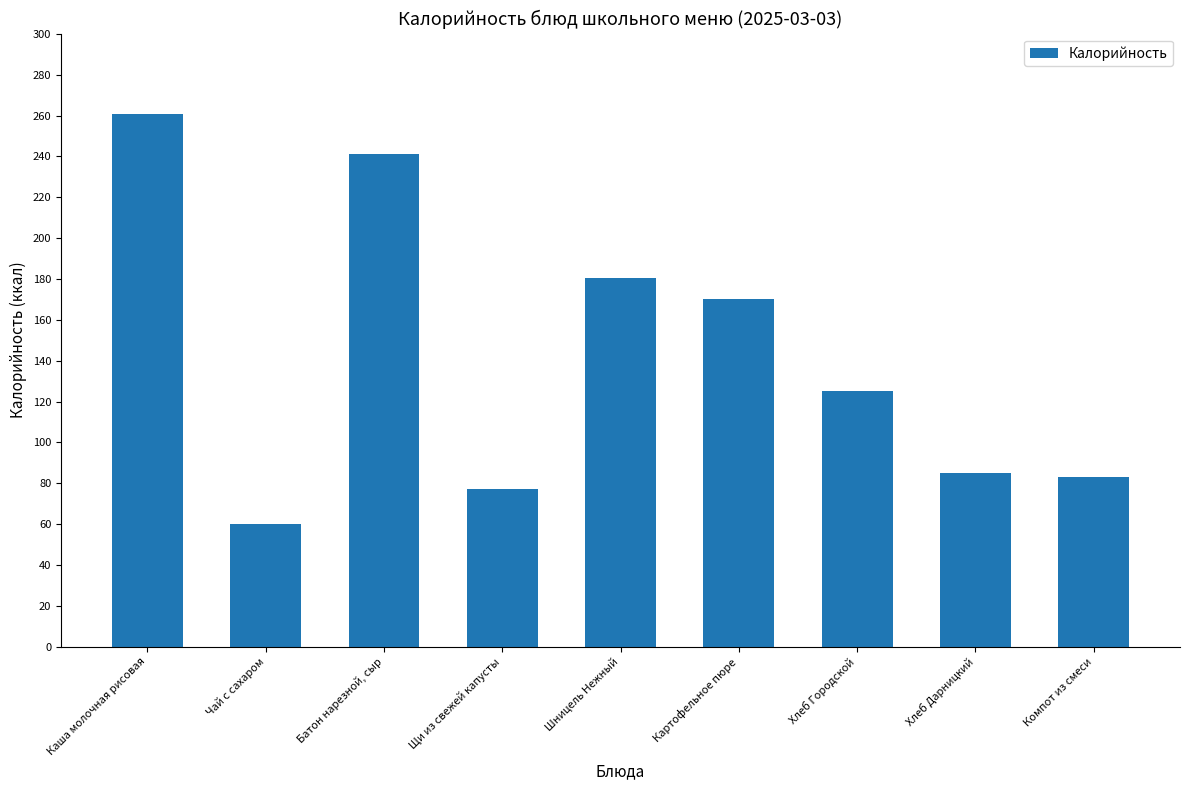

What is the label of the 5th bar from the left?

Шницель Нежный